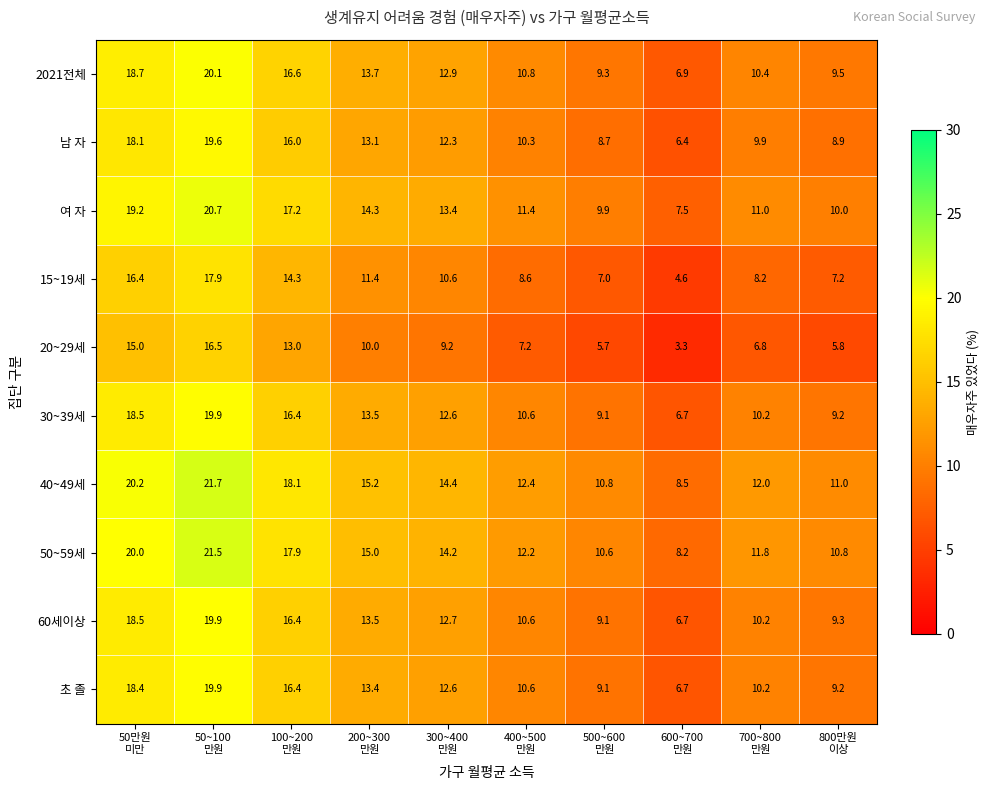

At how many categories does at least one series exceed 9?

9